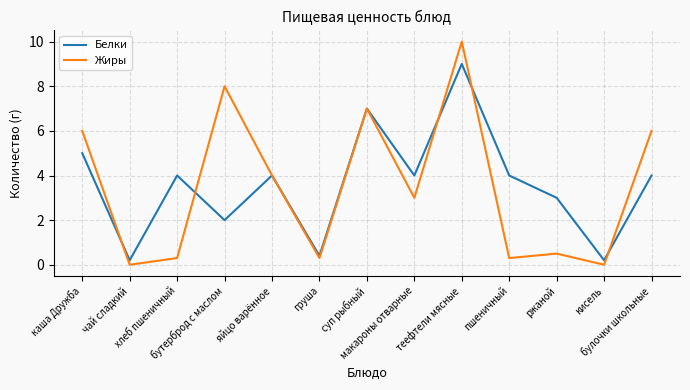

Reading right to left, transcribe all the data shown in this chart.

Белки: 4.0	0.2	3.0	4.0	9.0	4.0	7.0	0.4	4.0	2.0	4.0	0.2	5.0
Жиры: 6.0	0.0	0.5	0.3	10.0	3.0	7.0	0.3	4.0	8.0	0.3	0.0	6.0